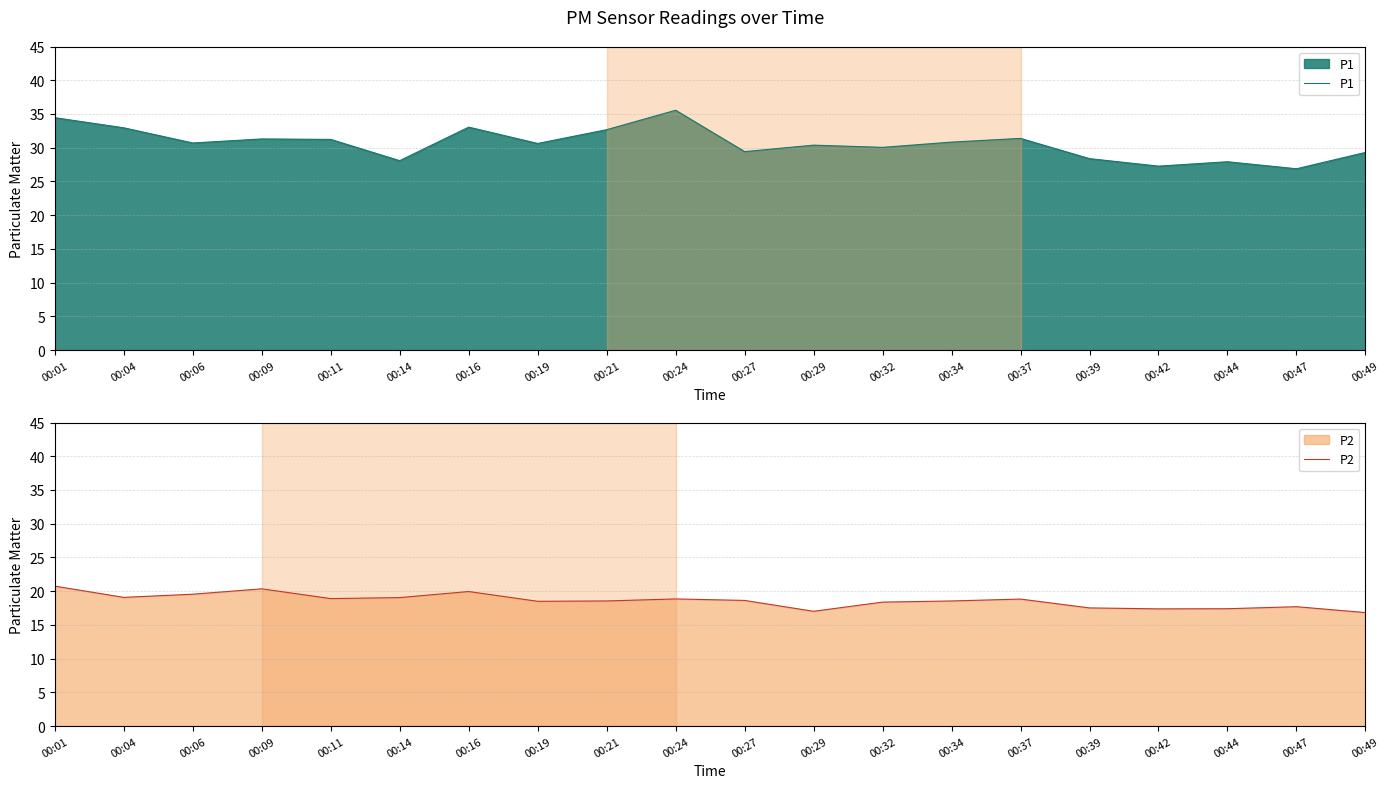

The P1 series shows 30.7 at 00:06. True or false?

True